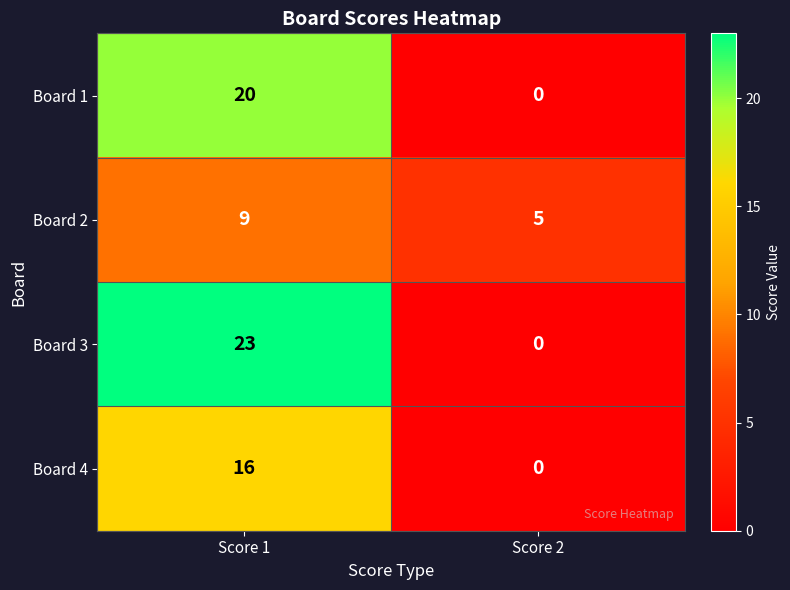

Which series has the largest total across all categories?

Board 3